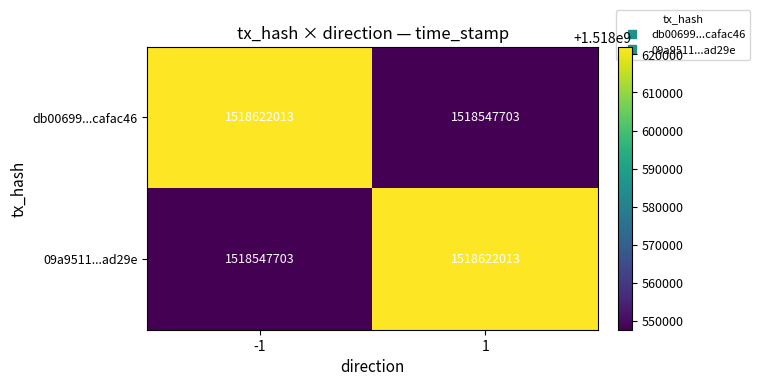

True or false: 09a9511...ad29e has a value of 1518622013 at 1.

True